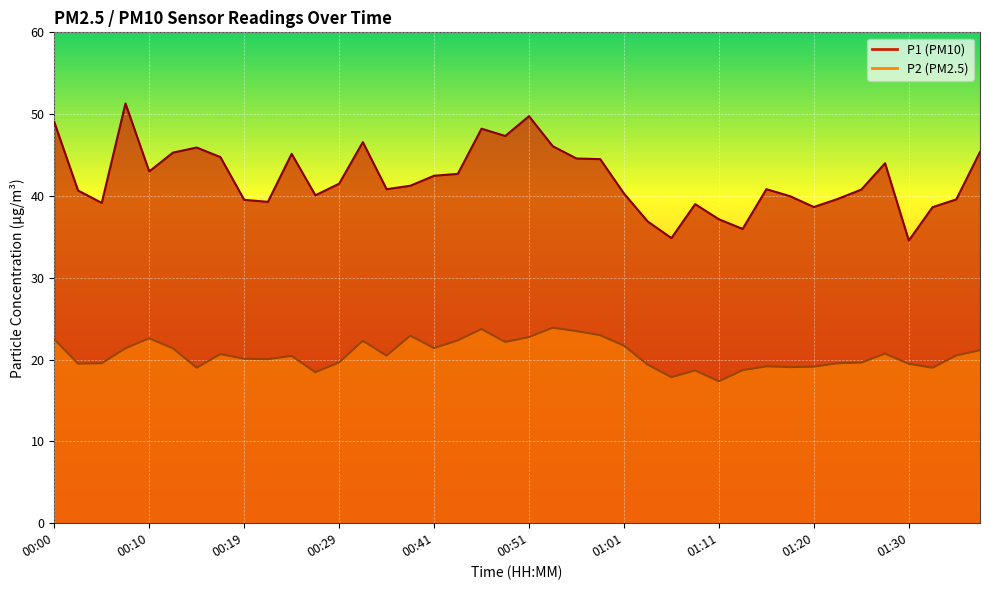

List the series in order of their peak value, lowest first.

P2, P1